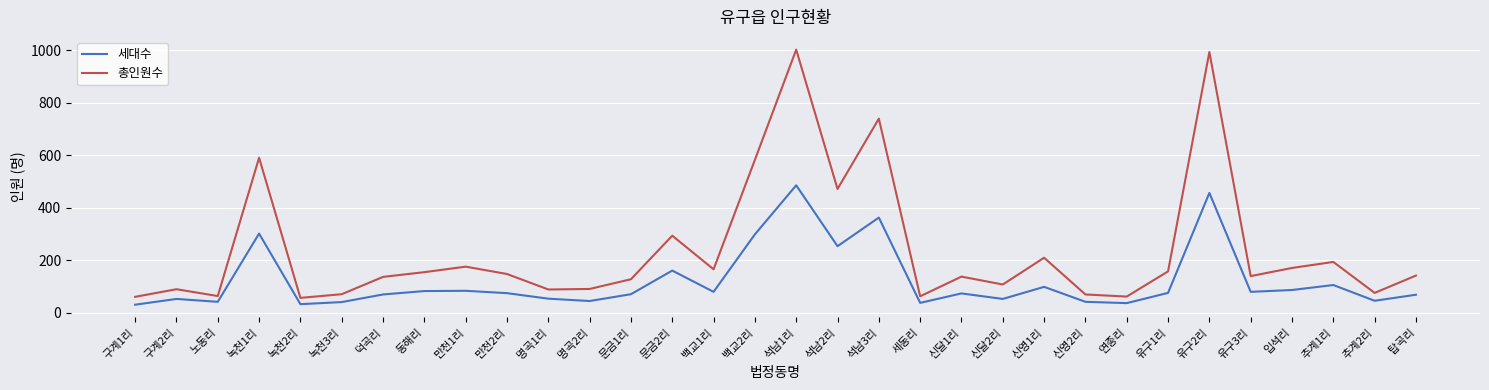

What are all the series names shown in the legend?

세대수, 총인원수